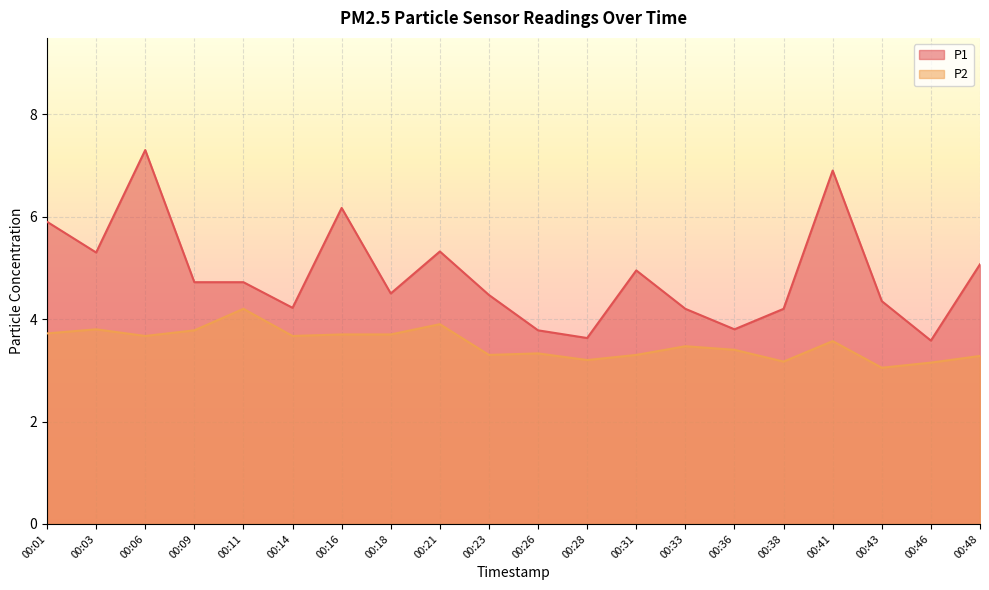

List the series in order of their overall mean, lowest first.

P2_line, P1_line